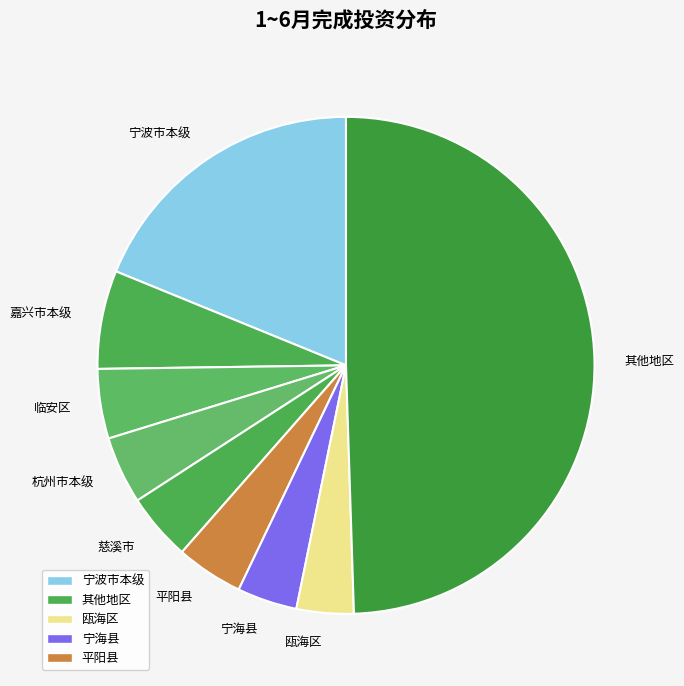

Does 杭州市本级 account for over 50% of the chart?

No